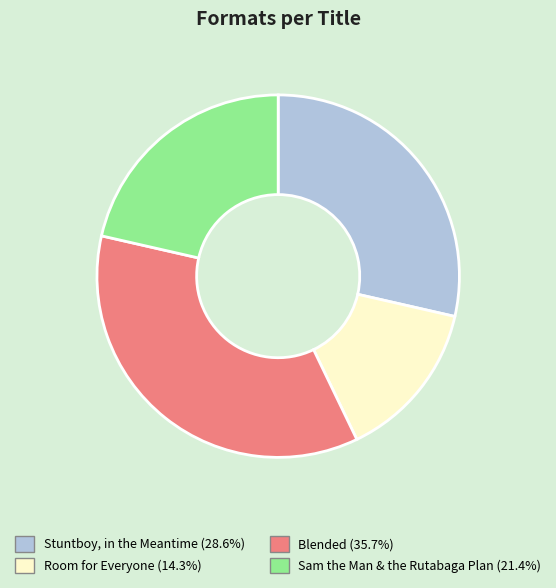

Rank the categories by value from highest to lowest.

Blended, Stuntboy, in the Meantime, Sam the Man & the Rutabaga Plan, Room for Everyone